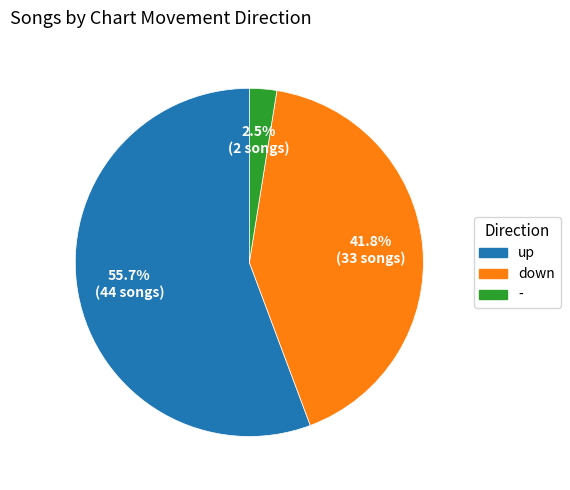

To the nearest percent, what portion does up represent?

56%